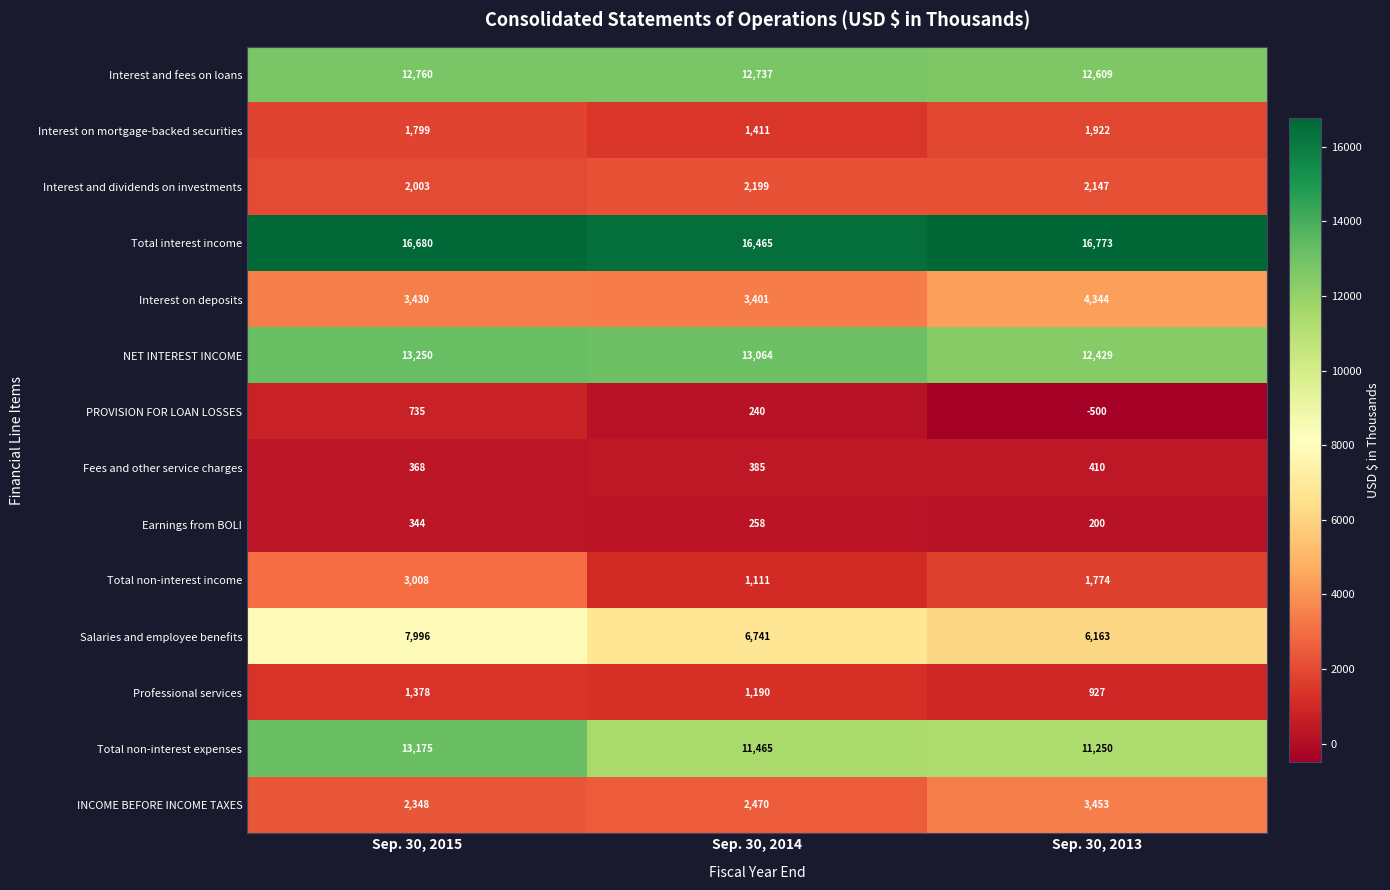

What is the smallest value displayed?

-500